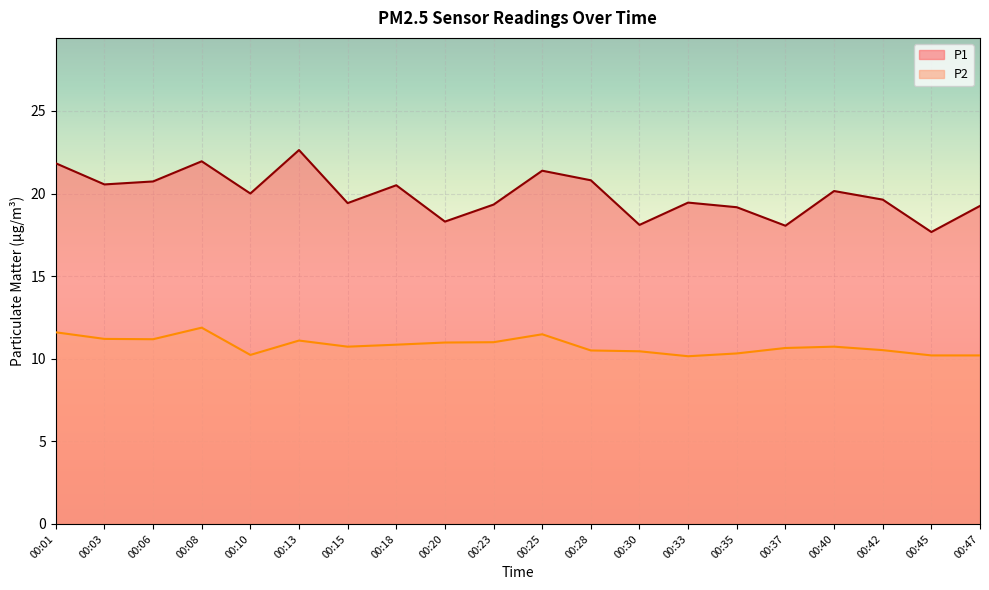

What is the minimum value shown in the chart?

10.2